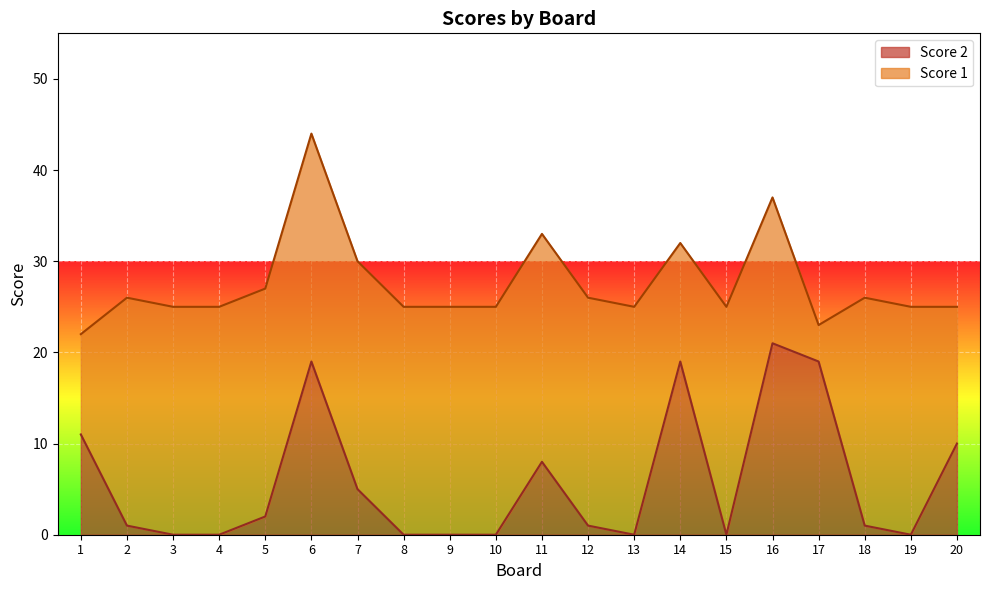

Which label corresponds to the smallest value in the chart?

3